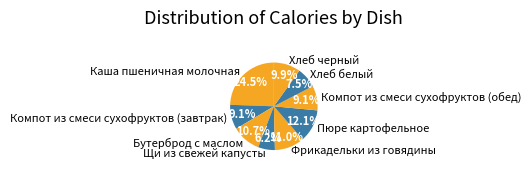

To the nearest percent, what is the difference between the Щи из свежей капусты and Компот из смеси сухофруктов (обед) slice percentages?

3%